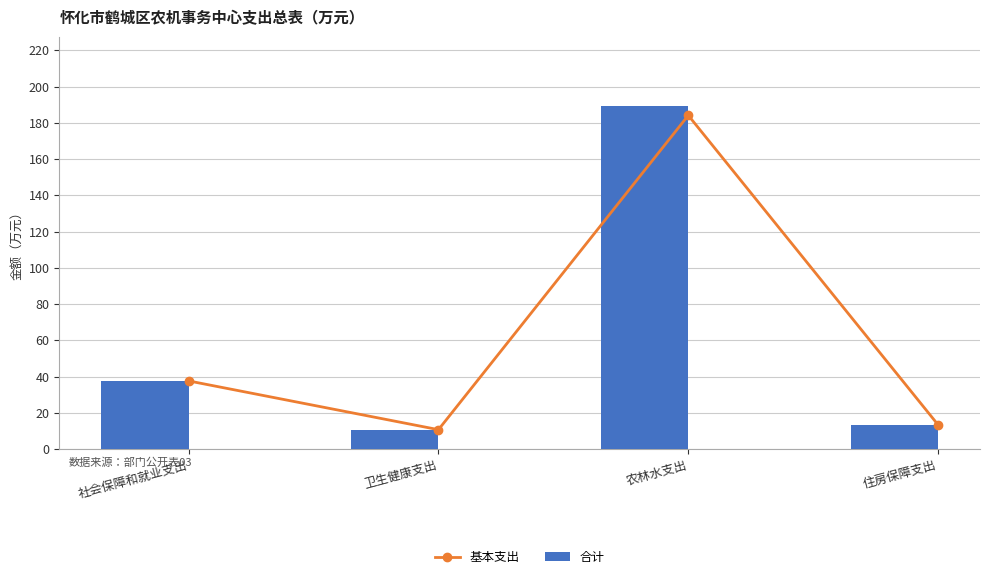

Reading left to right, list all the values displayed in this chart.

基本支出: 37.6	10.7	184.1	13.3
合计: 37.6	10.7	189.5	13.3